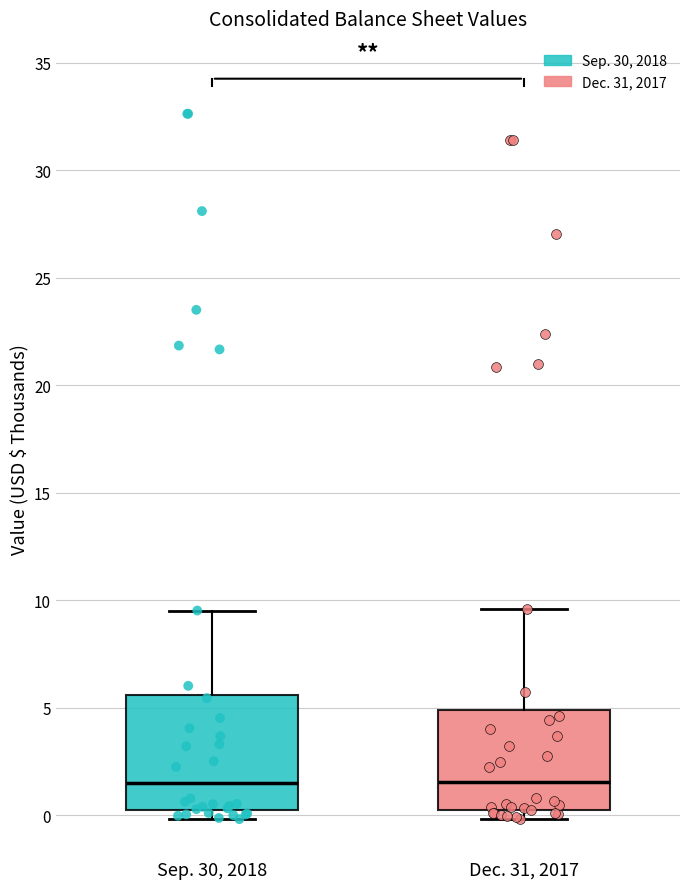

Reading left to right, transcribe this box plot: for each box, give where its median line is, the range the box spans, and where its two whiskers end, as read against the y-axis. The values are not printed on the chart, so give them approximately, as read against the axis.

Sep. 30, 2018: median 1.5, box 0.0 to 5.5, whiskers 0.0 (just below the box's lower edge) to 9.5
Dec. 31, 2017: median 1.5, box 0.0 to 5.0, whiskers 0.0 (just below the box's lower edge) to 9.5